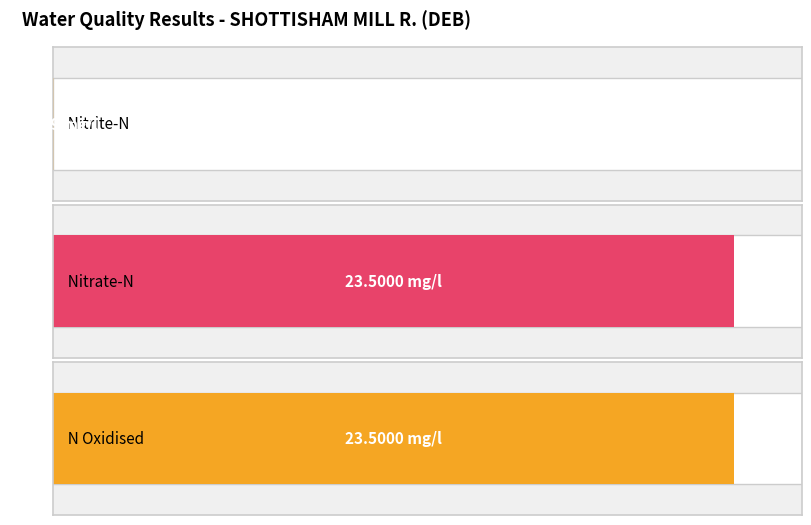

What is the label of the 1st bar from the left?

Nitrite-N